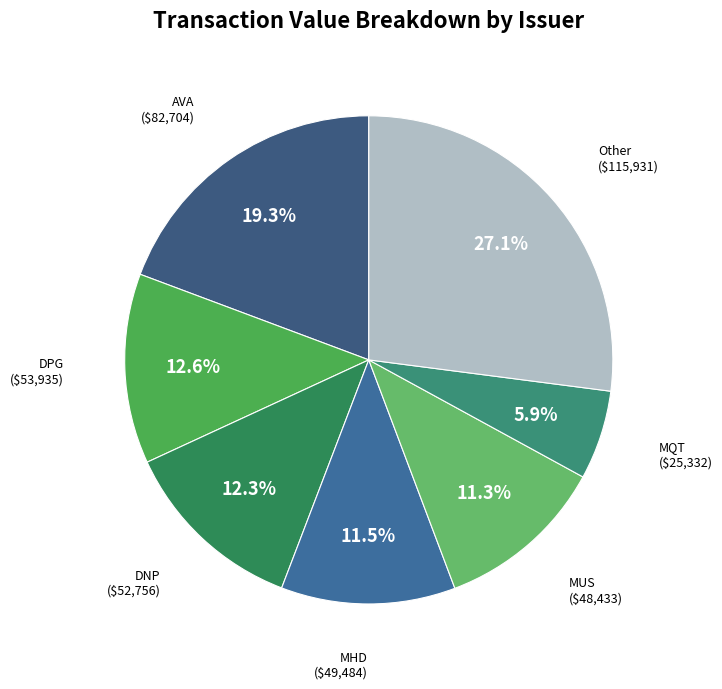

How many segments does this pie chart have?

7